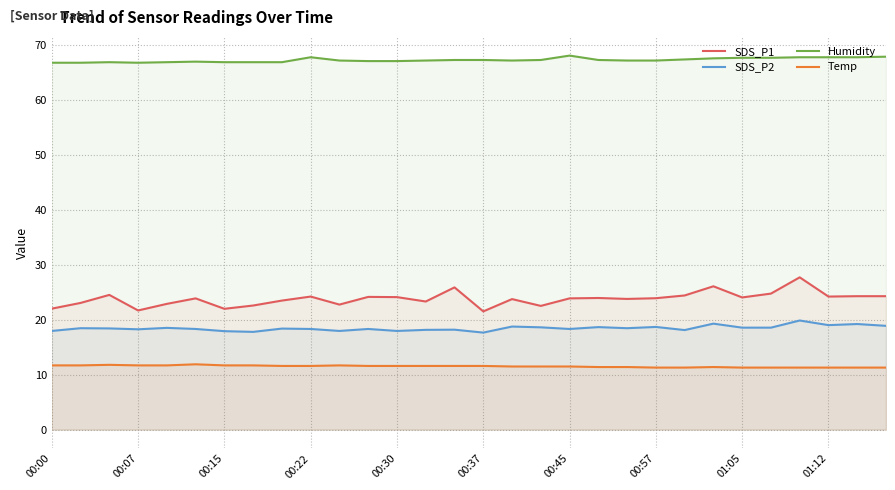

True or false: Humidity has a value of 17.4 at 00:57.

False